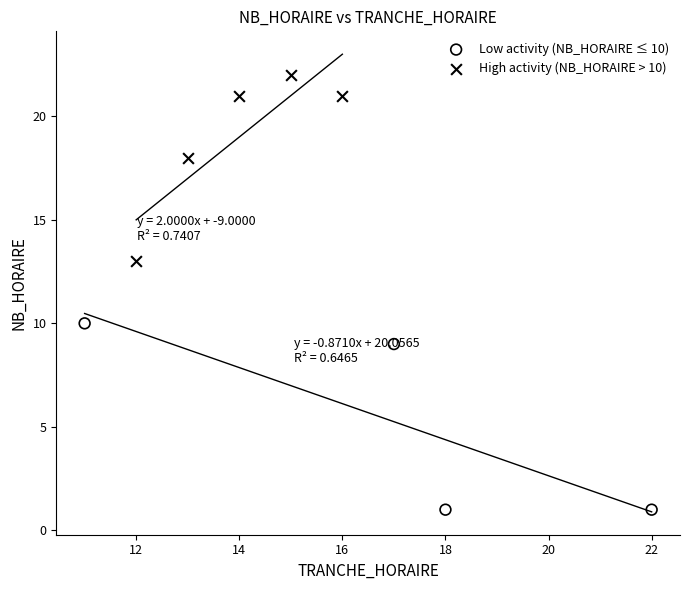

What are all the series names shown in the legend?

Low activity (NB_HORAIRE ≤ 10), High activity (NB_HORAIRE > 10)